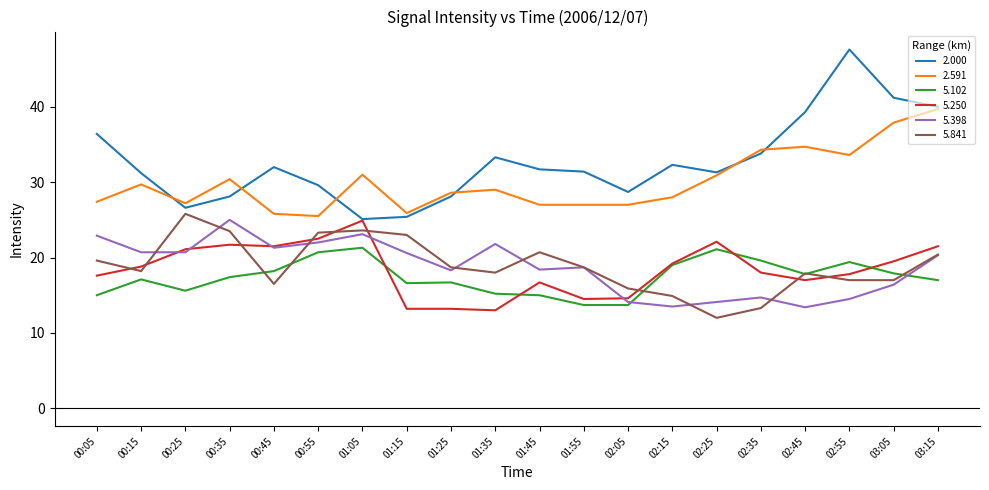

True or false: 2.591 and 5.102 intersect in this chart.

False